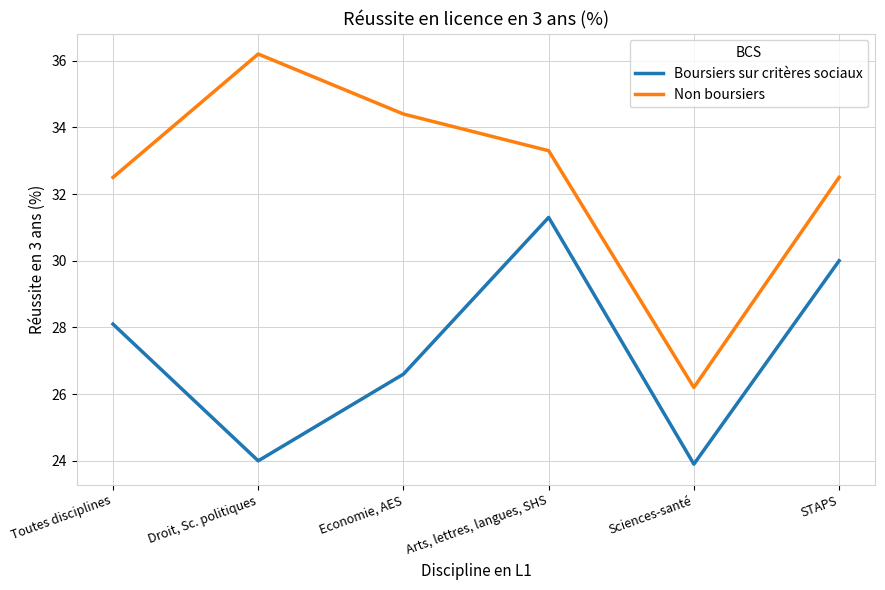

True or false: Non boursiers and Boursiers sur critères sociaux intersect in this chart.

False